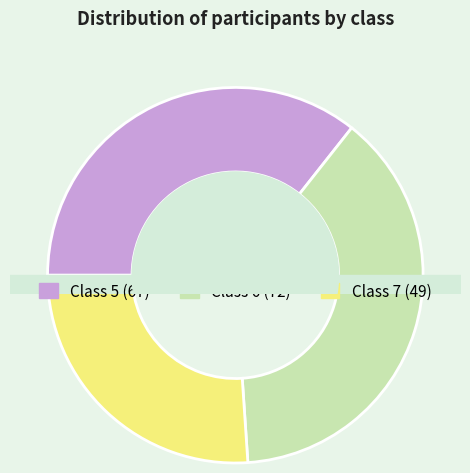

Between 6 and 5, which is larger?

6